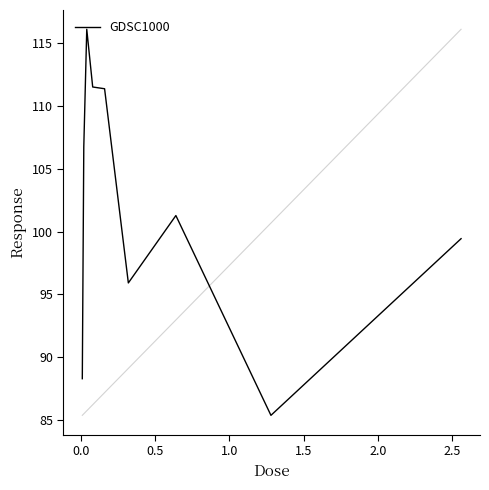

Reading left to right, transcribe all the data shown in this chart.

88.3	106.7	116.1	111.5	111.4	95.9	101.3	85.3	99.4